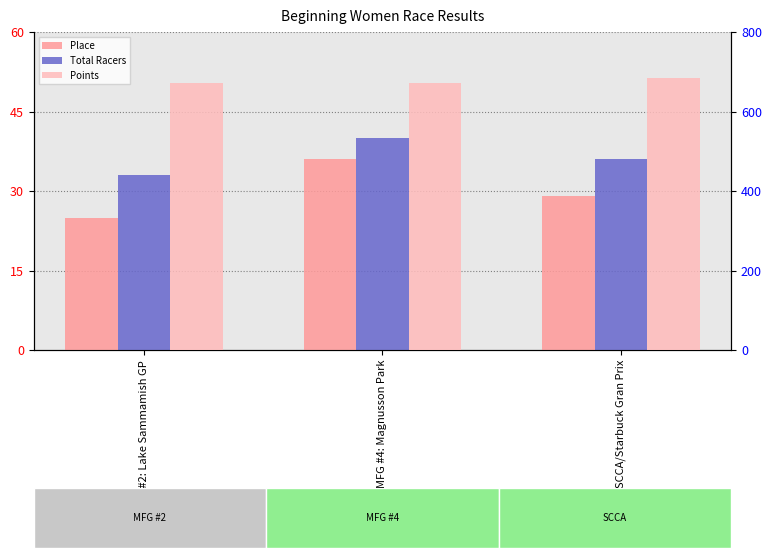

What is the total value across all series at SCCA/Starbuck Gran Prix?

750.5